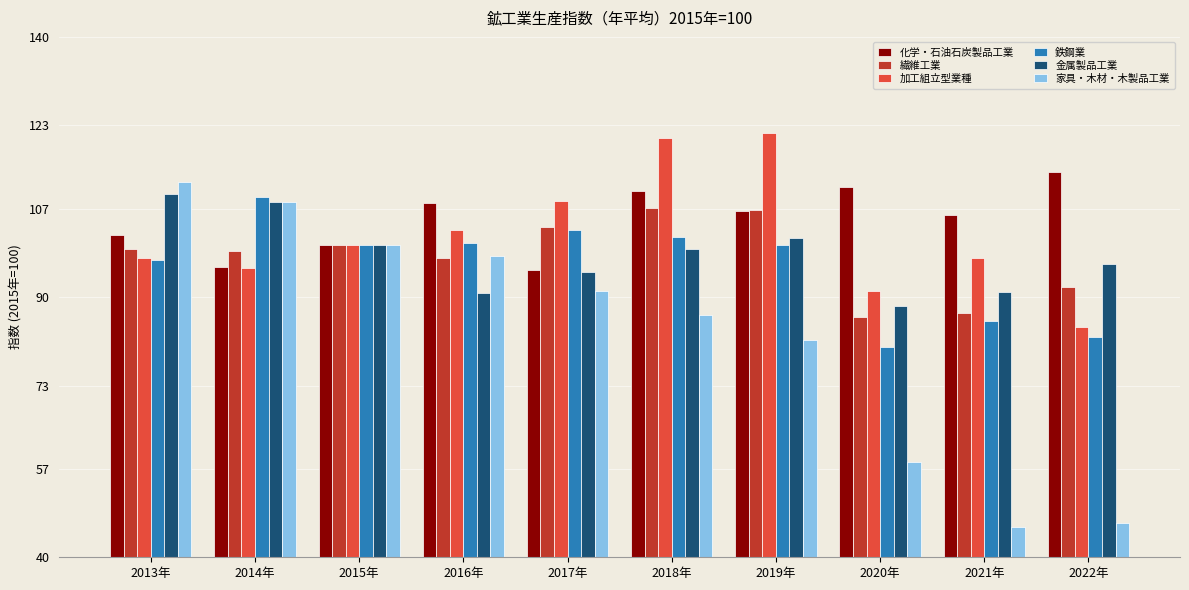

The 化学・石油石炭製品工業 series shows 108.1 at 2016年. True or false?

True